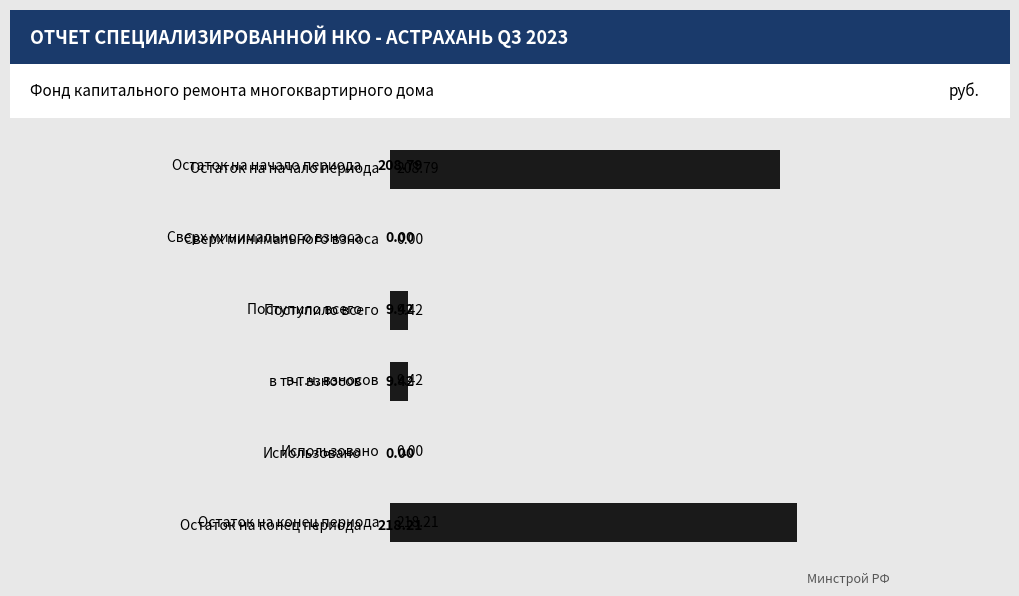

Are the bars horizontal?

Yes